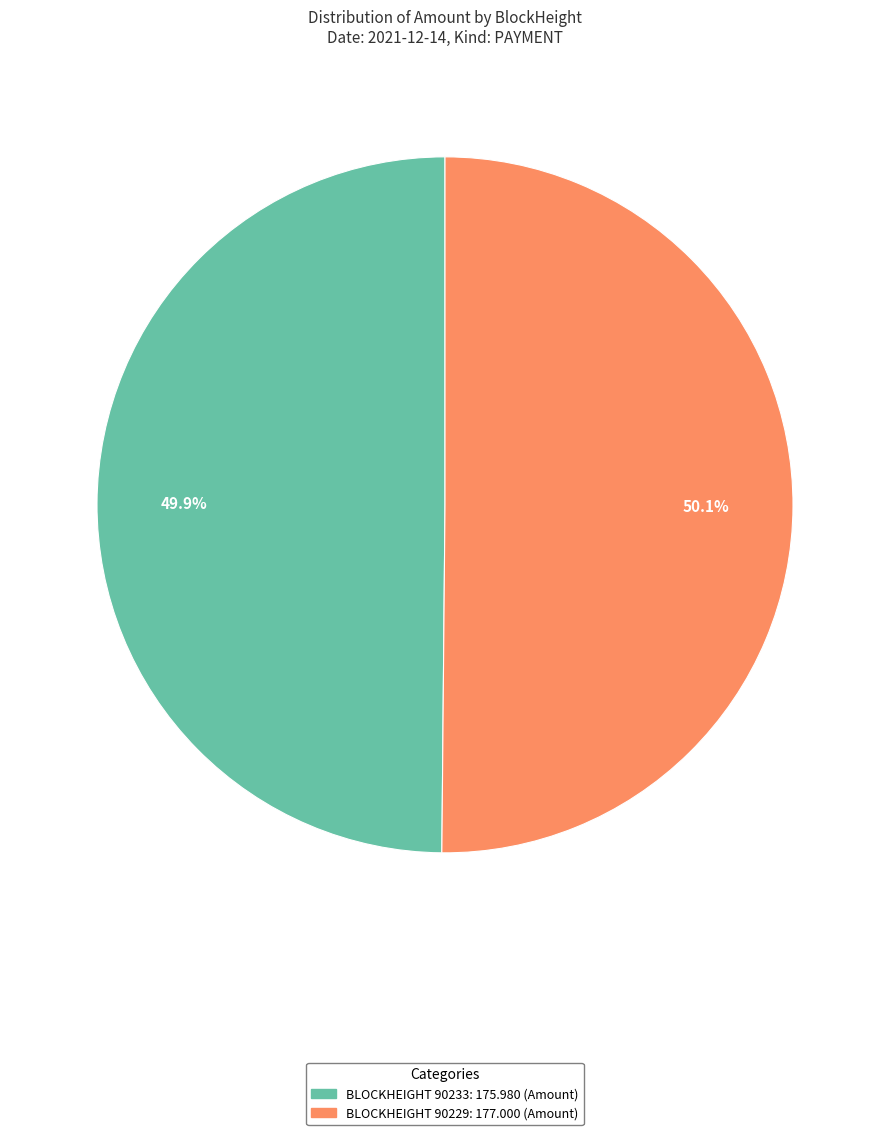

Count the number of slices in the pie.

2